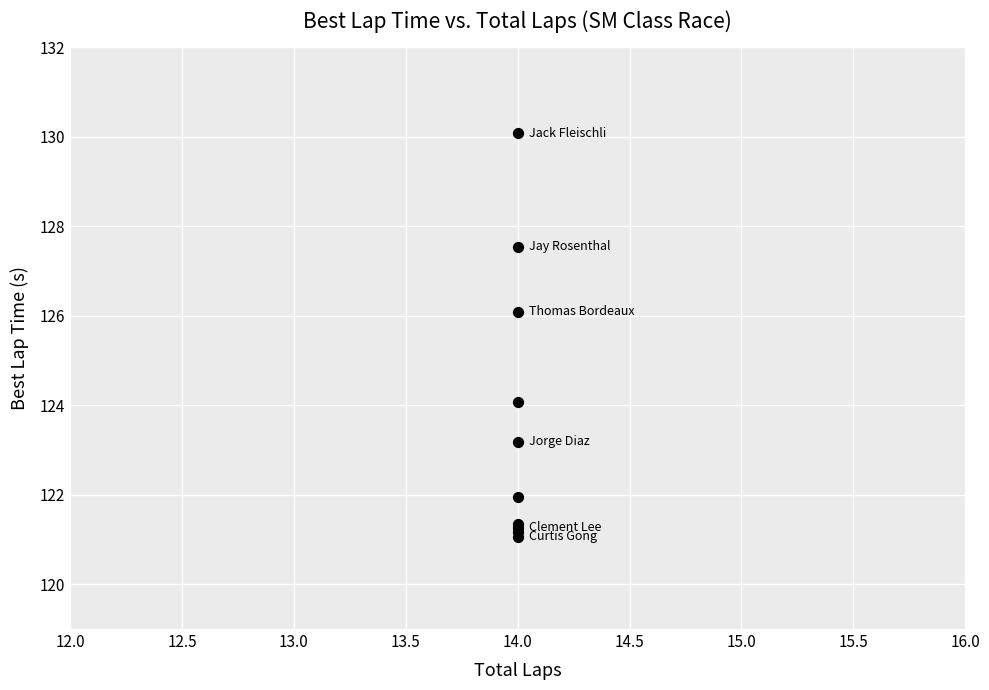

What Y value in the scatter plot is closest to 125?

124.1